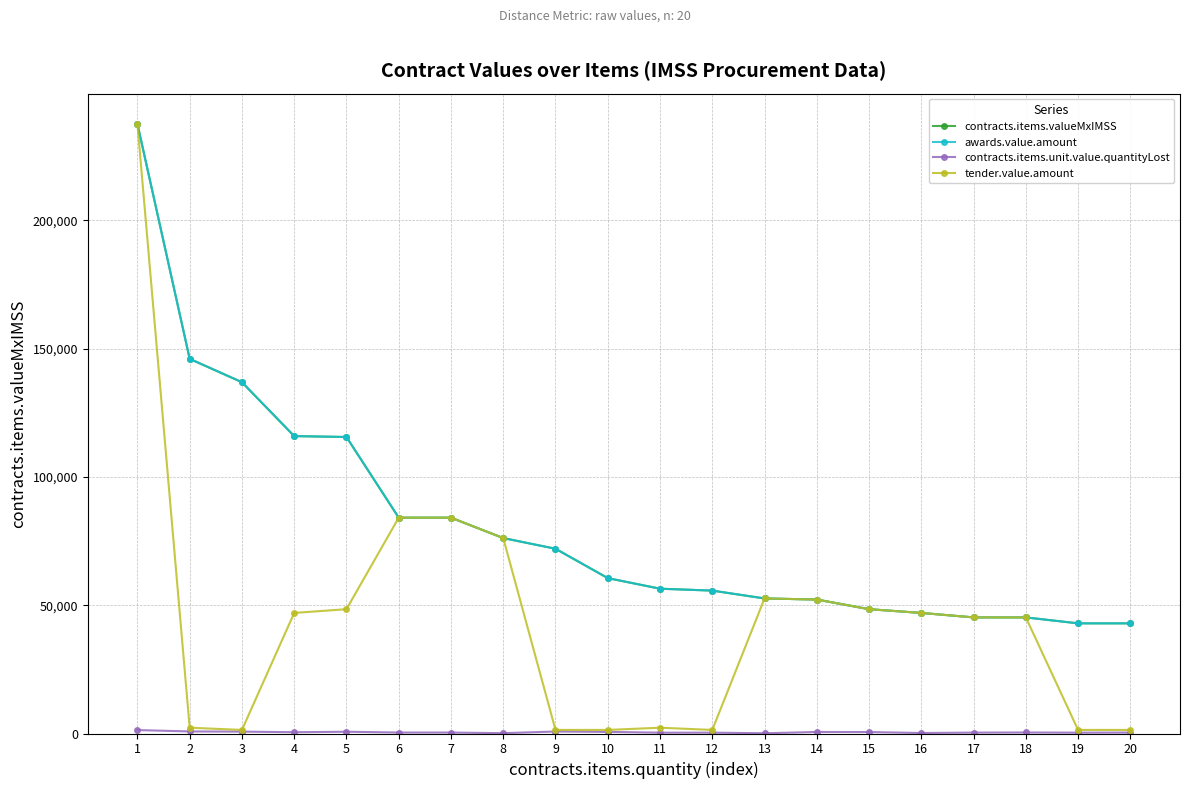

What is the value of the tender.value.amount point at the 13th from the left?

52624.0